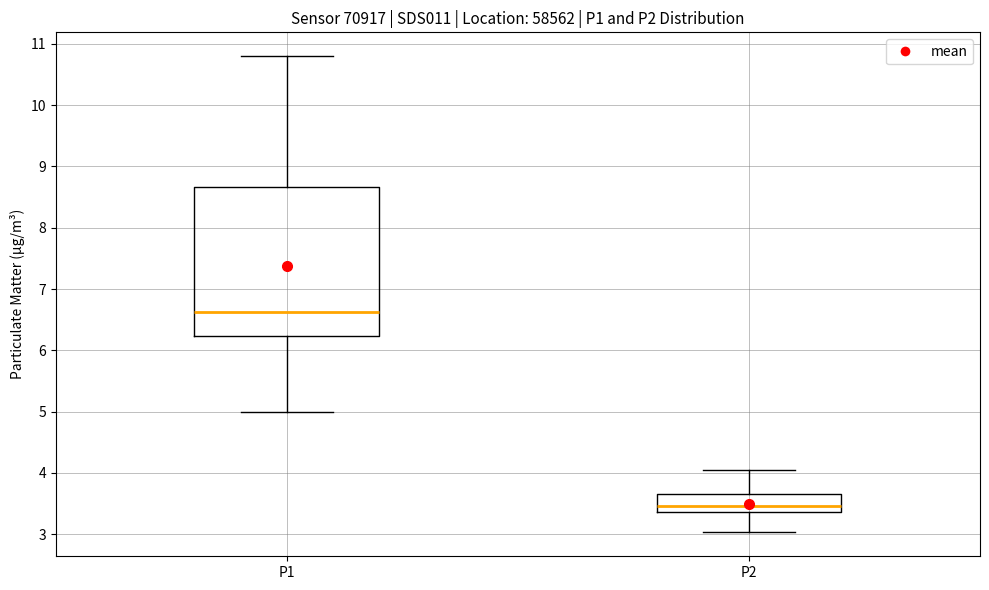

Reading left to right, read every box against the y-axis: the position of its median line, the range the box covers, and the ends of its whiskers. The values are not printed on the chart, so give them approximately, as read against the axis.

P1: median 6.6, box 6.2 to 8.7, whiskers 5.0 to 10.8
P2: median 3.5, box 3.4 to 3.7, whiskers 3.0 to 4.1